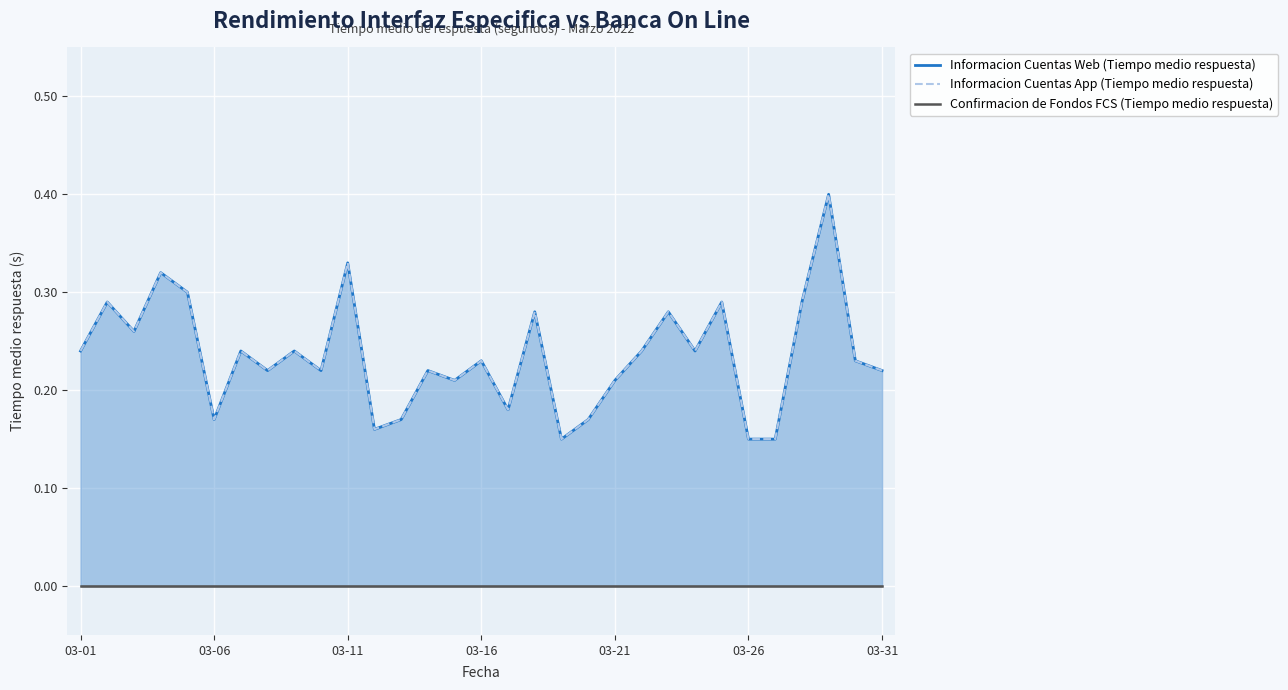

What position from the left is 03-11?

3